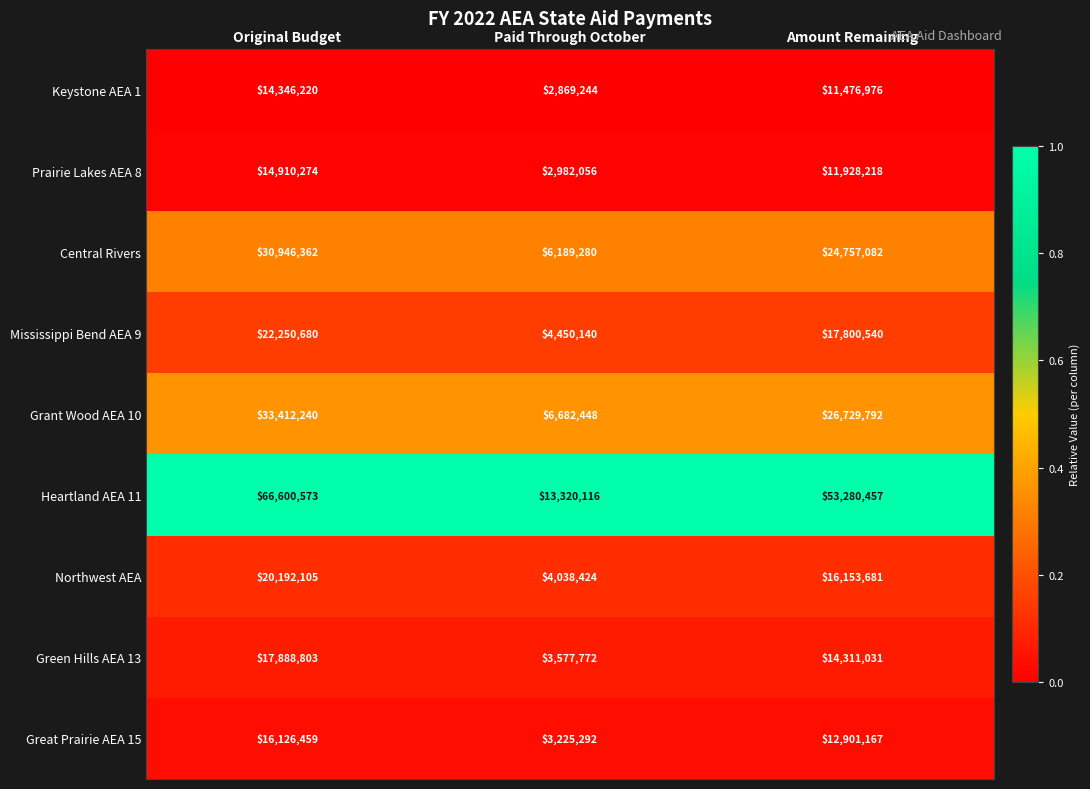

Read the Prairie Lakes AEA 8 value at Amount Remaining.

11928218